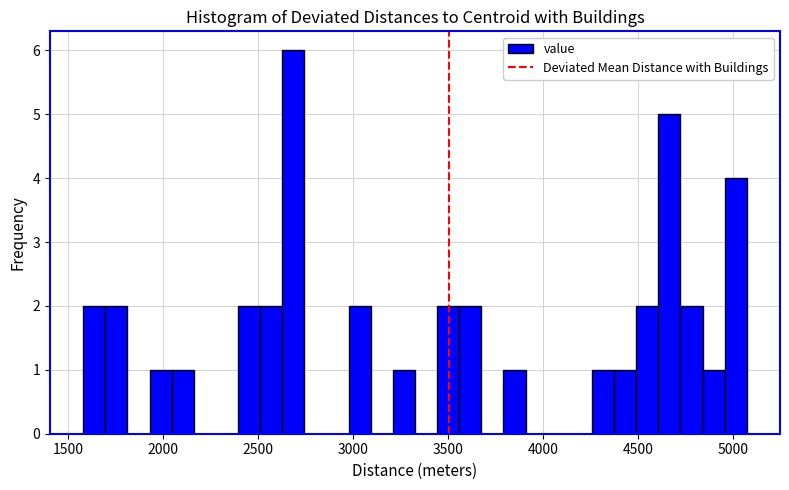

Around what value on the x-axis is the tallest bar? Give the approximate position of its centre, as read against the axis.

2700